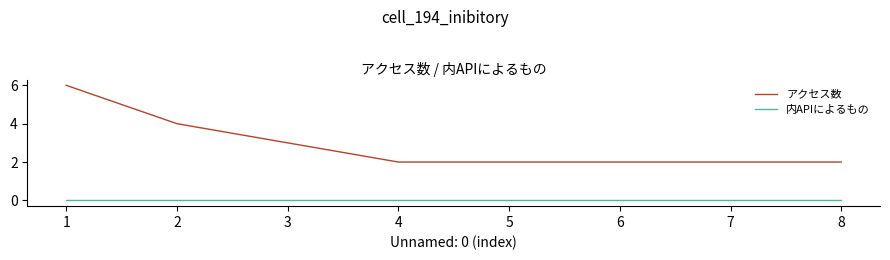

What is the total value across all series at 7?

2